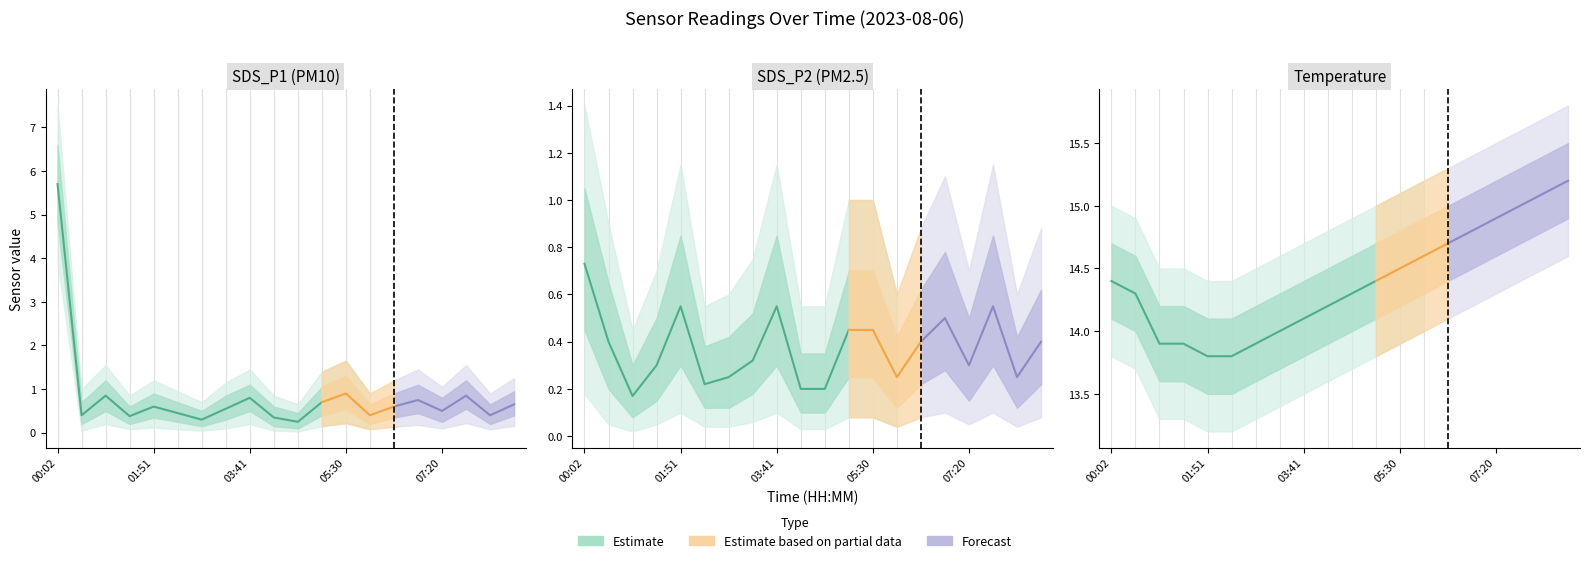

What is the difference between the maximum and minimum values in the Temp series?

1.4